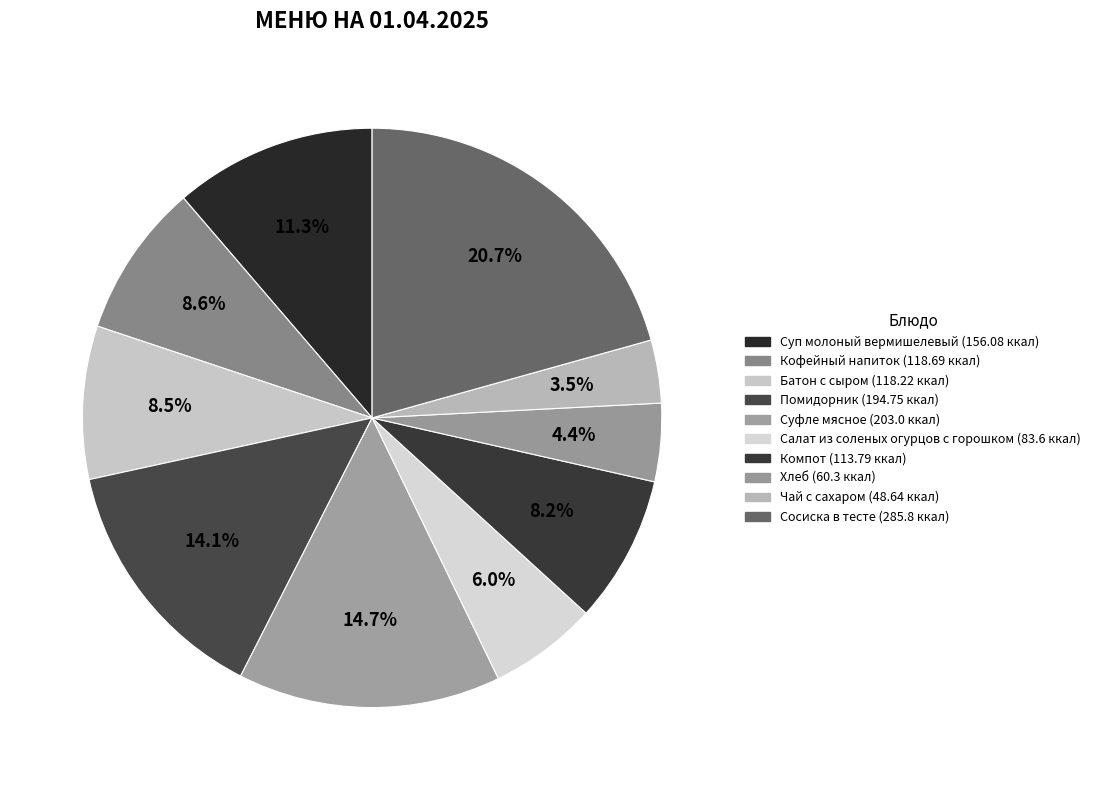

To the nearest percent, what portion does Кофейный напиток represent?

9%